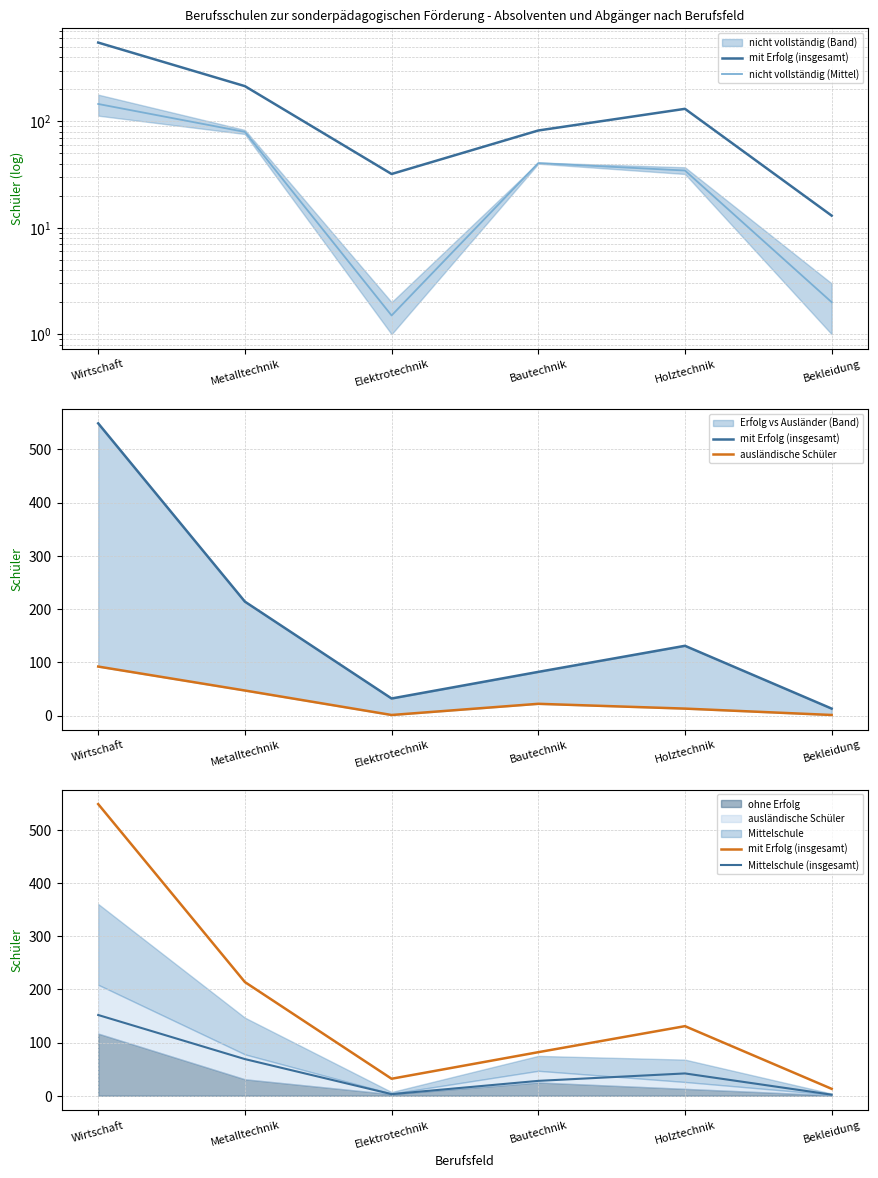

Is the value of mit Erfolg (insgesamt) at Holztechnik greater than the value of ausländische Schüler at Elektrotechnik?

Yes